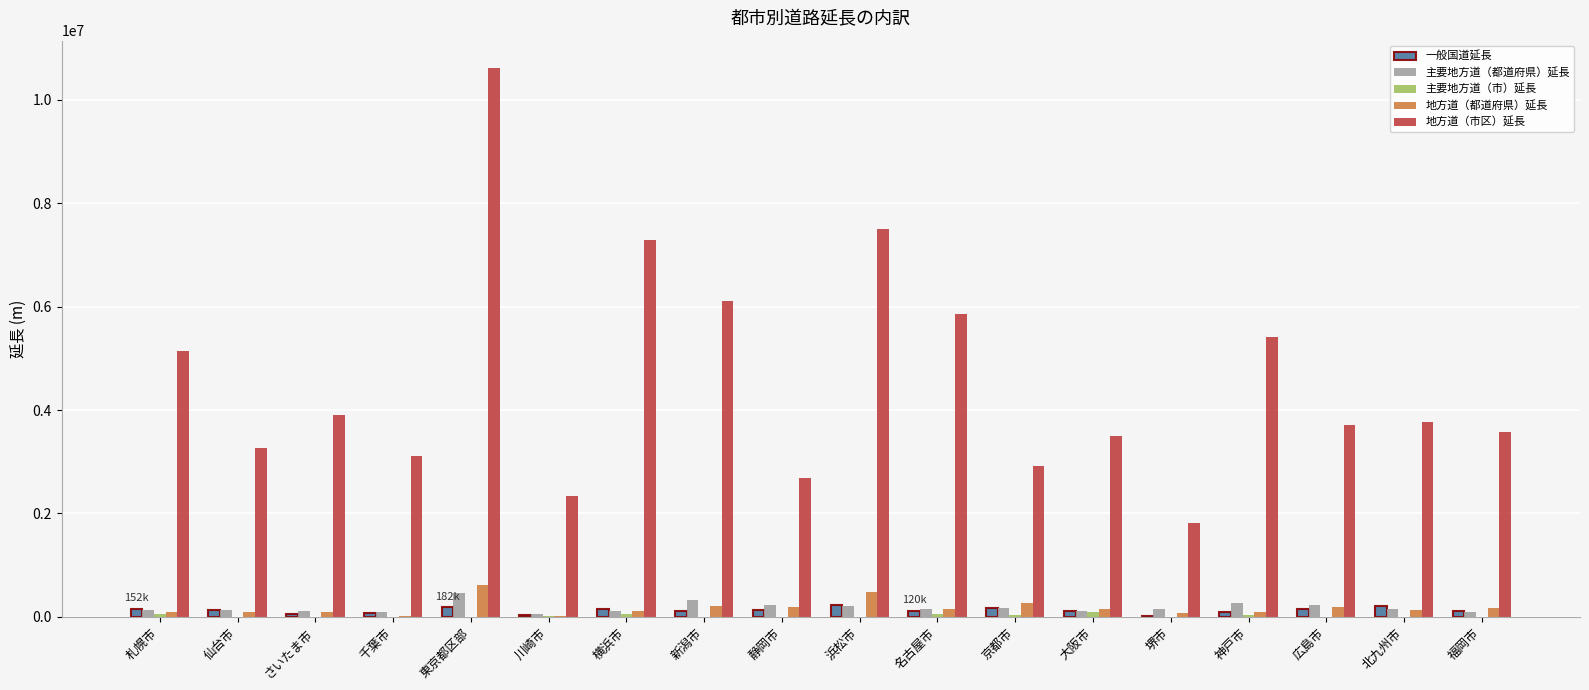

Is it true that 地方道（市区）延長 equals 1294086.0 at 仙台市?

False